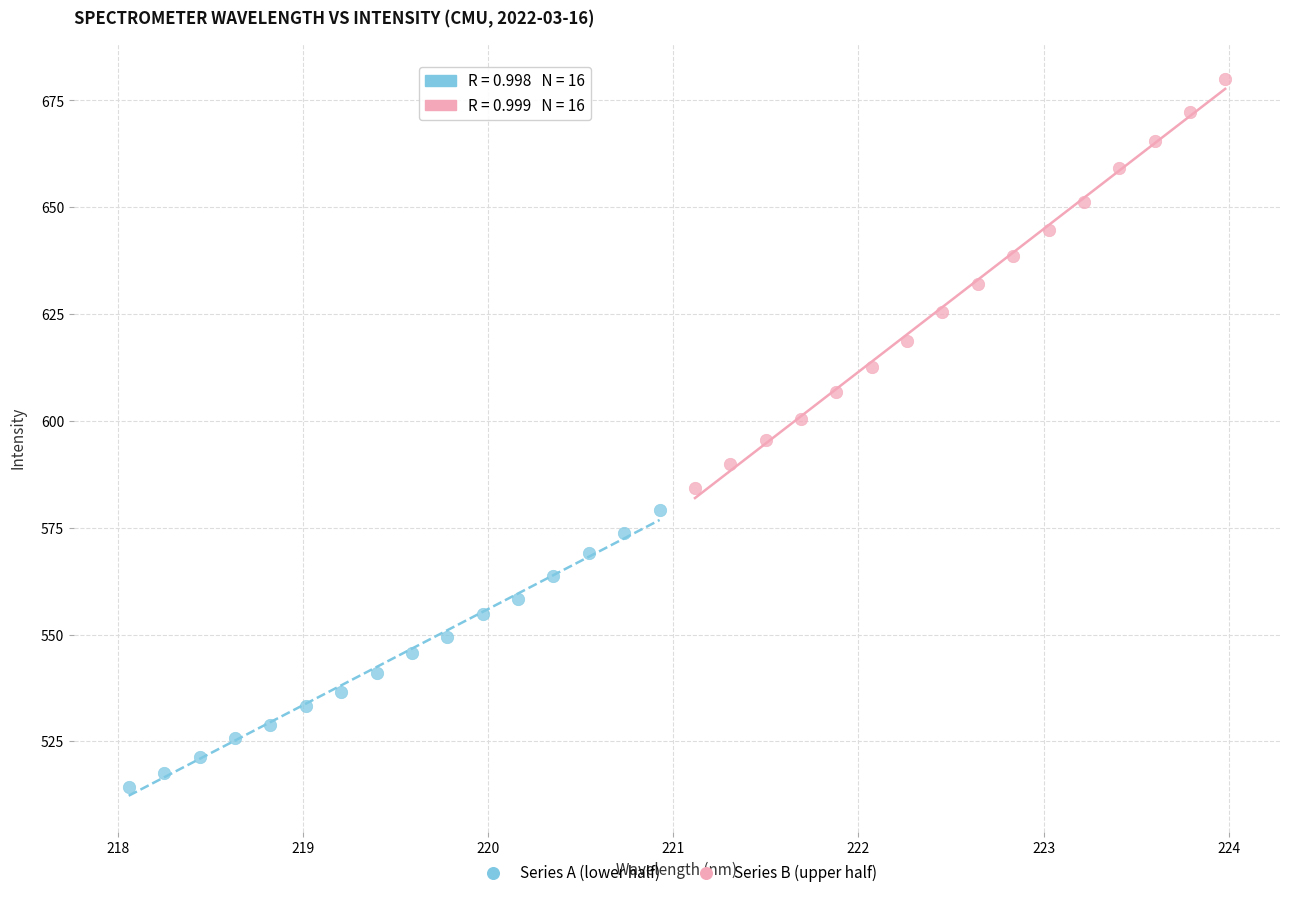

Which series has the largest Y range (max minus min)?

Series B (upper half)